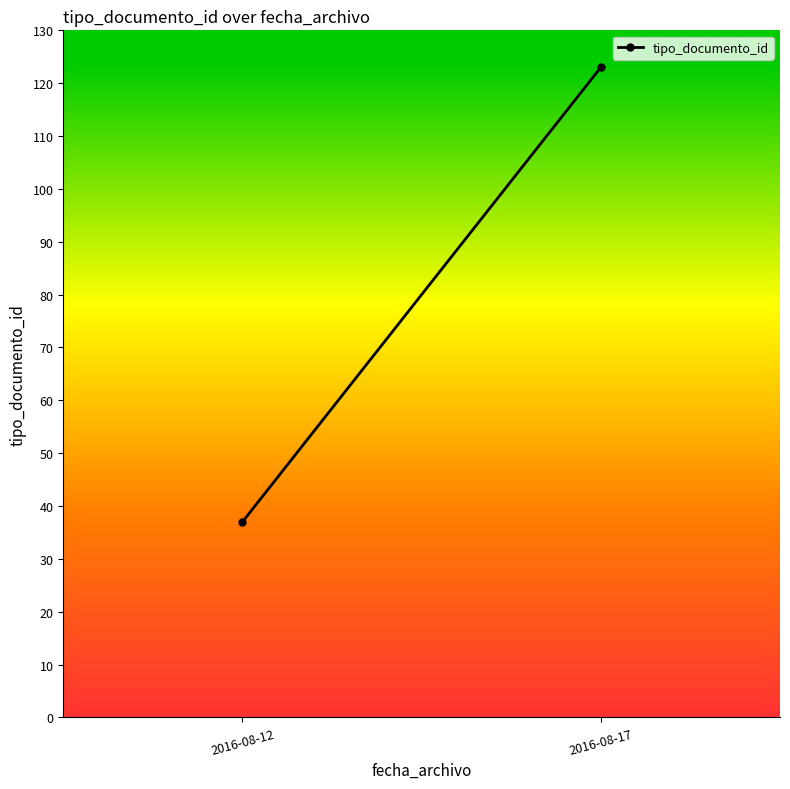

What is the approximate value at 2016-08-17?

123